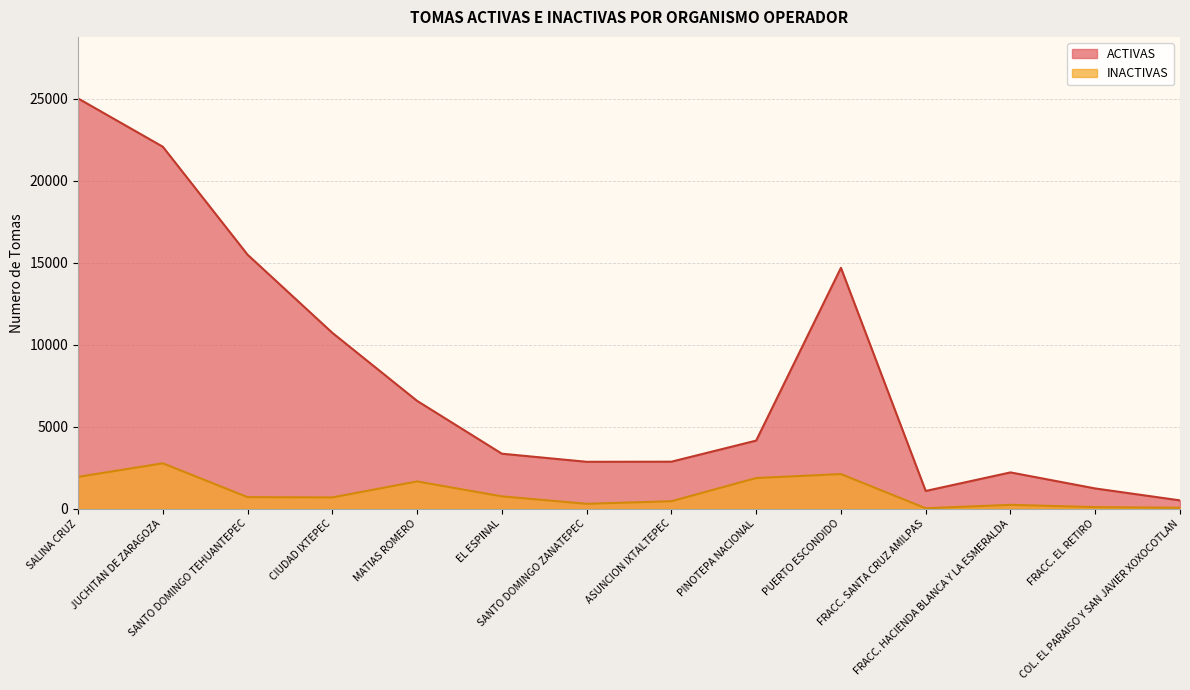

What is the difference between the ACTIVAS values at EL ESPINAL and JUCHITAN DE ZARAGOZA?

18724